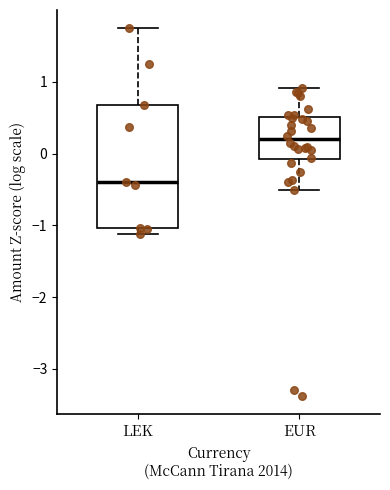

Which box is the tallest, from its lower edge to its upper edge?

LEK